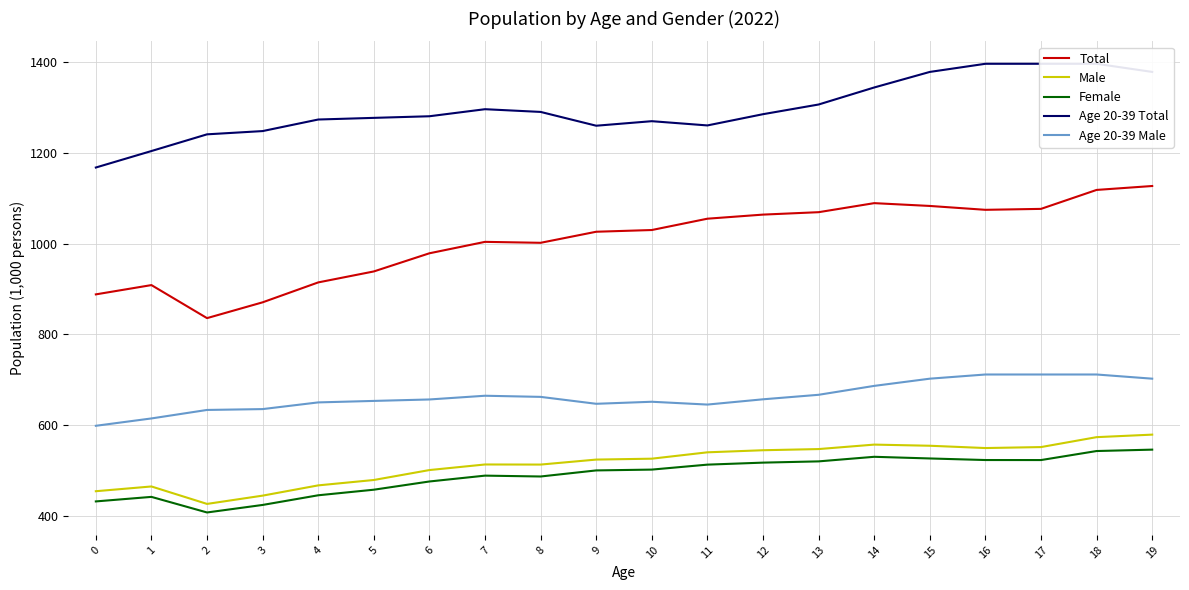

True or false: Female and Male intersect in this chart.

False